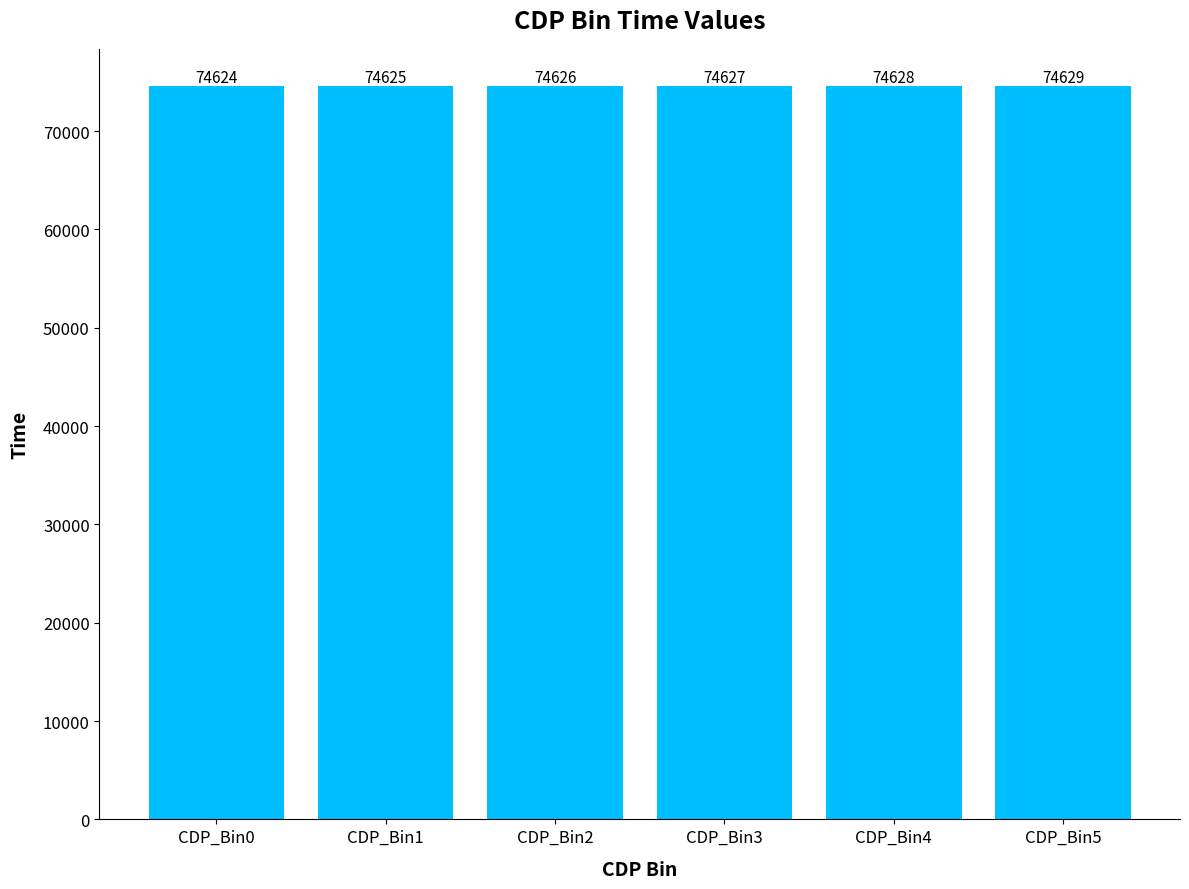

What is the difference between the values at CDP_Bin4 and CDP_Bin3?

1